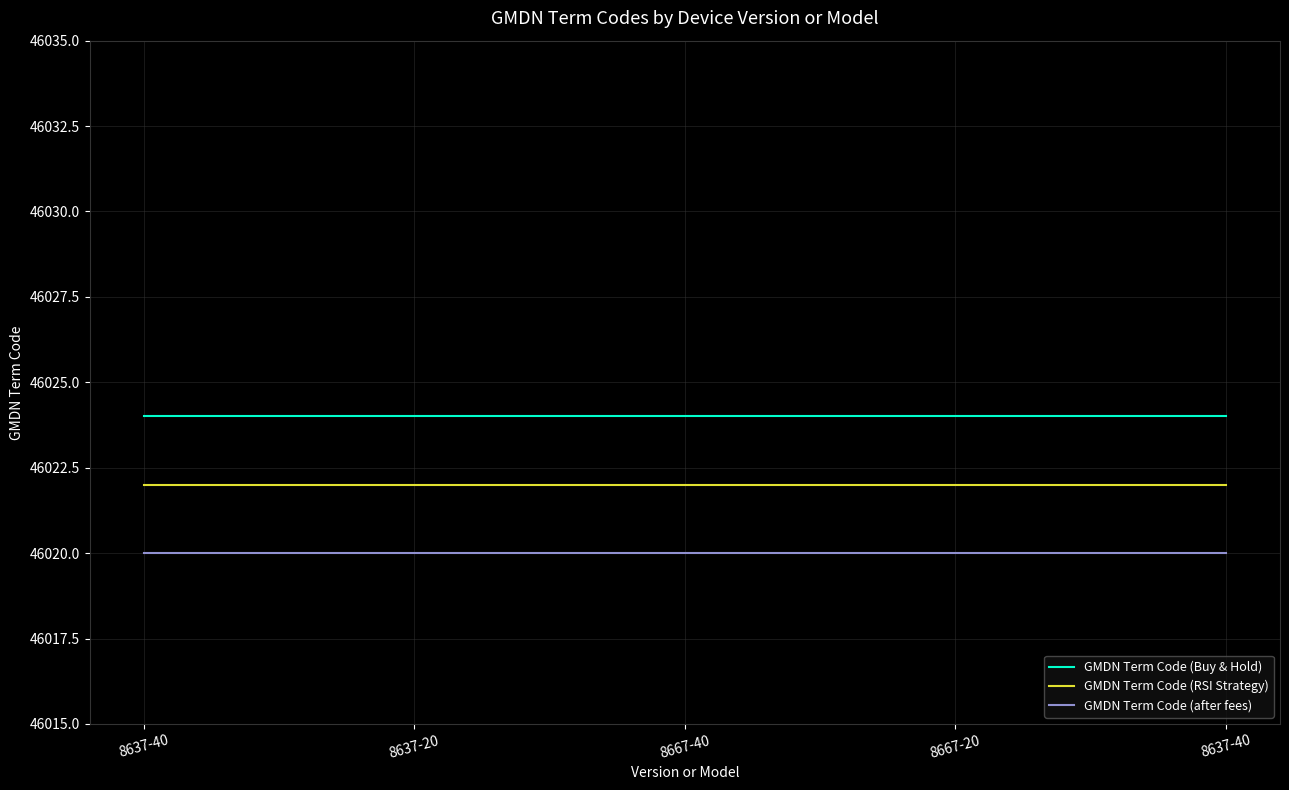

What is the sum of the GMDN Term Code (Buy & Hold) values at 8637-40 and 8667-40?

92048